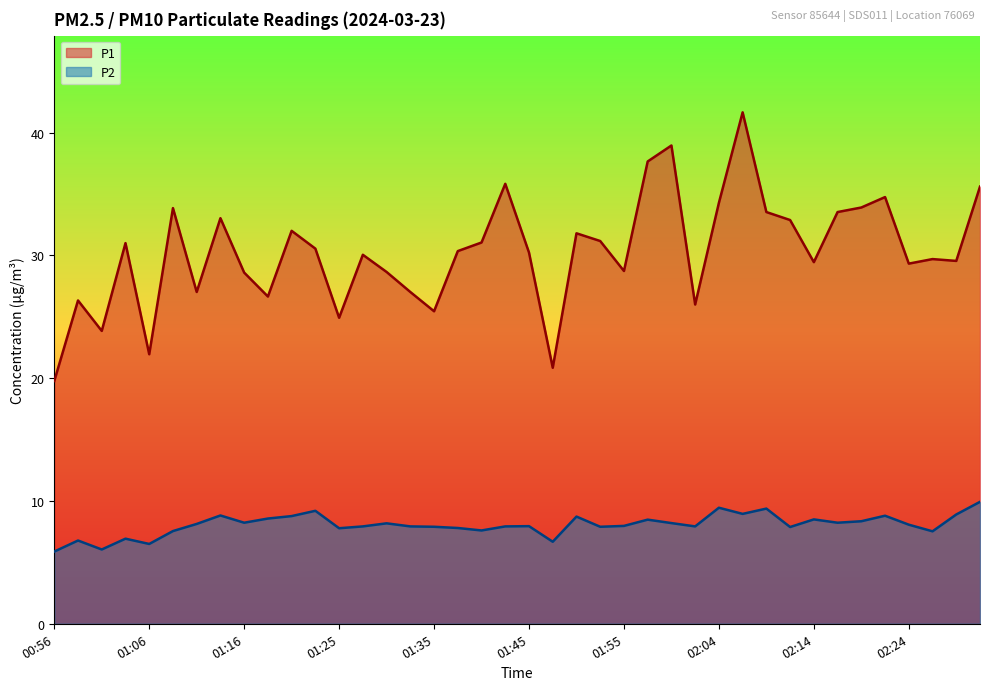

True or false: P2 and P1 cross at least once.

False